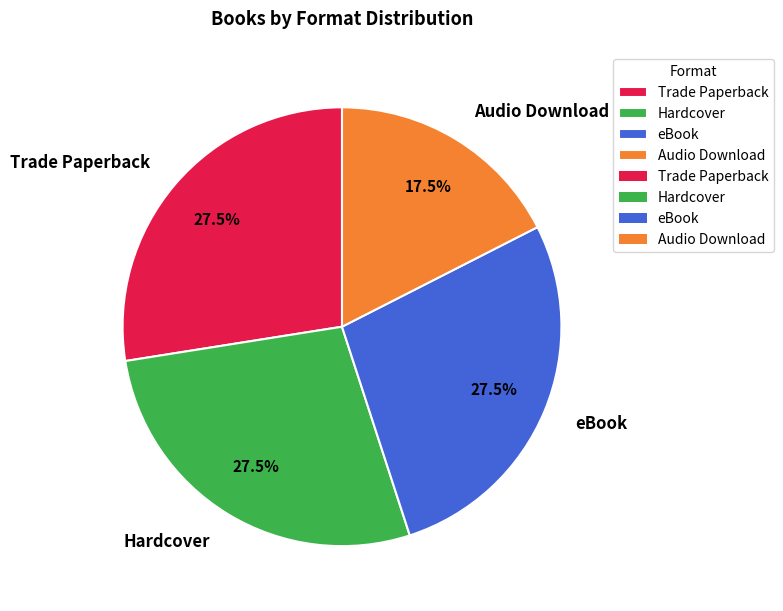

Which category has the smallest portion of the pie?

Audio Download